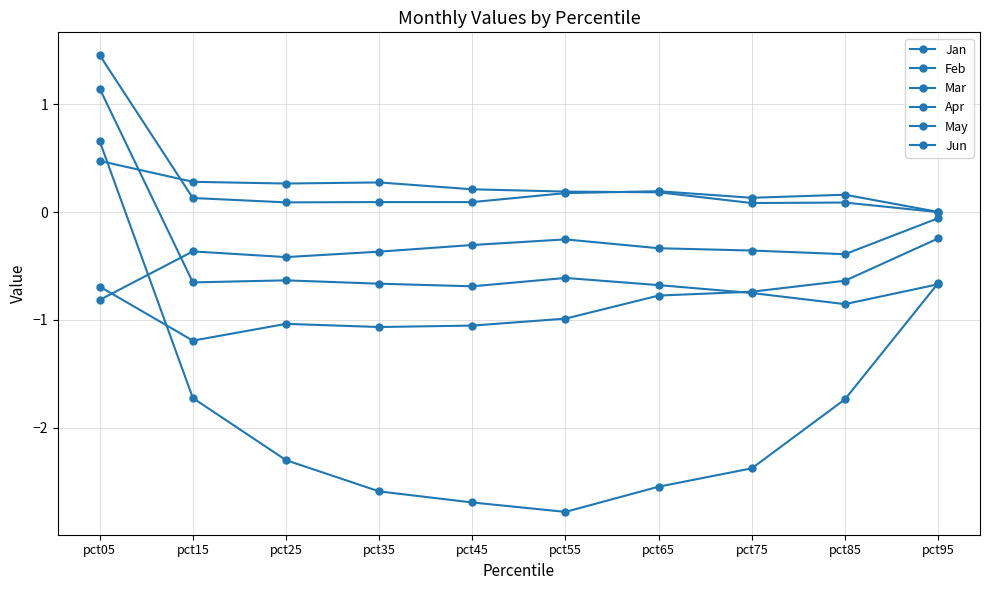

How many distinct data groups are displayed?

6